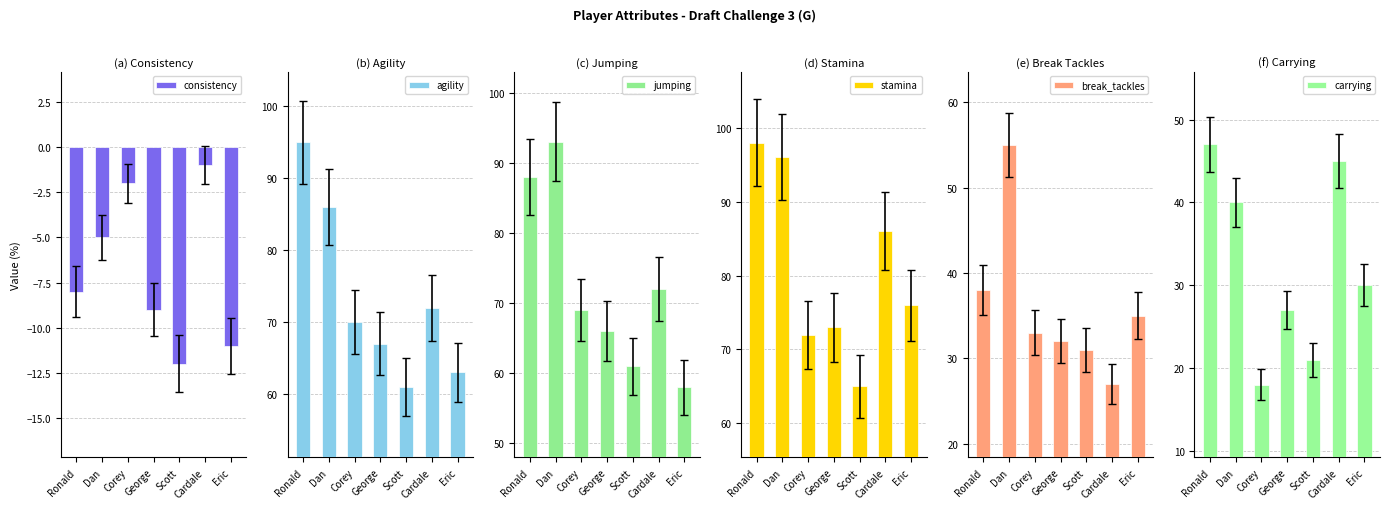

What are all the series names shown in the legend?

consistency, agility, jumping, stamina, break_tackles, carrying